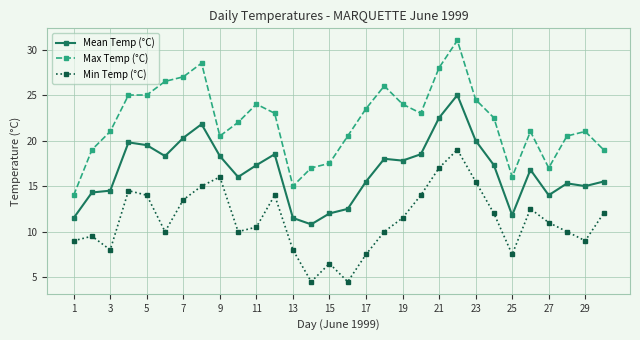

What is the smallest value displayed?

4.5